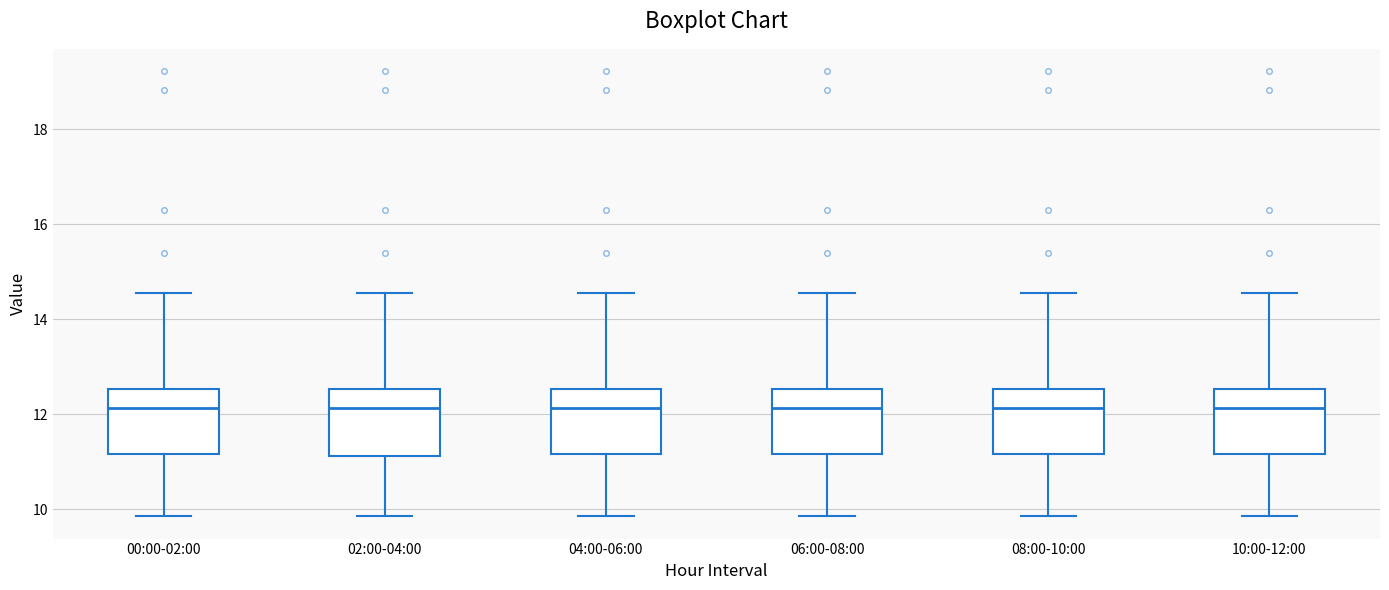

Where does the lower whisker of the box for 06:00-08:00 end on the y-axis? The values are not printed on the chart, so give them approximately, as read against the axis.

9.8